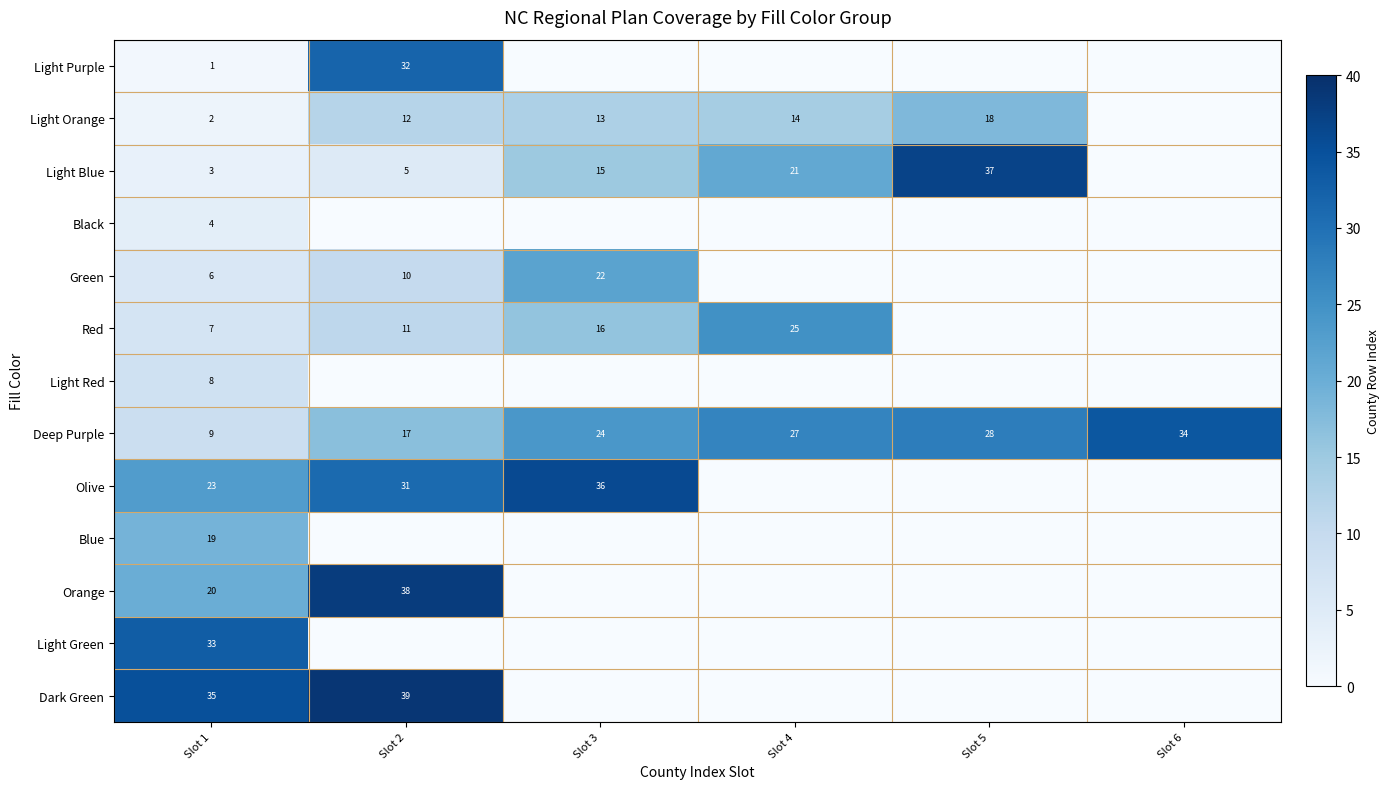

What is the difference between the Light Orange values at Slot 4 and Slot 1?

12